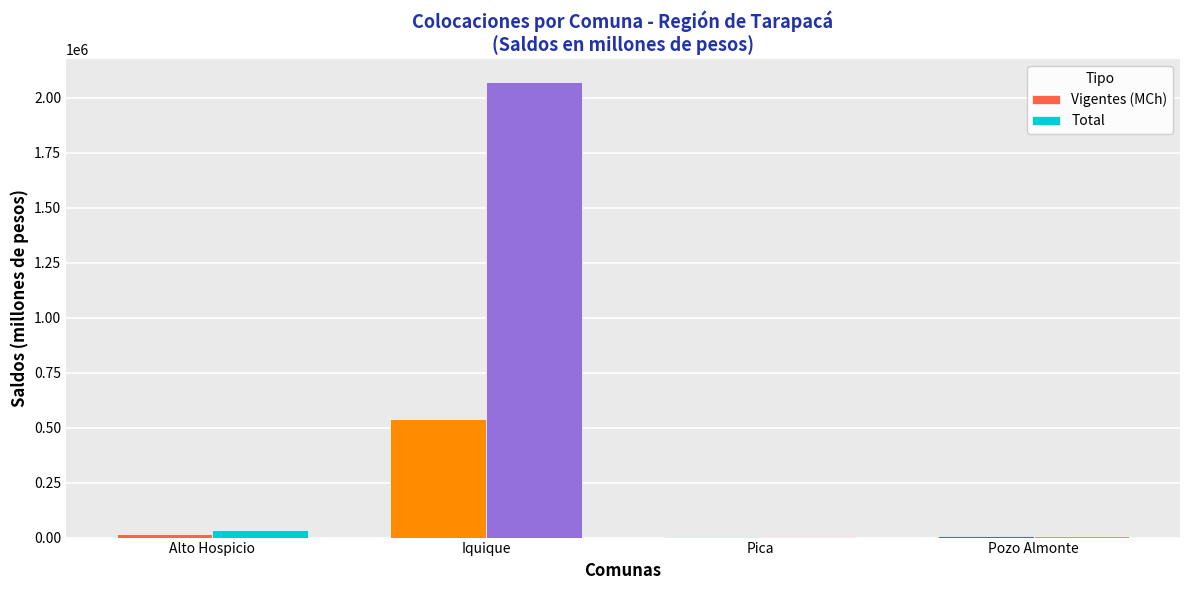

What is the sum of all Vigentes (MCh) values?

561164.8